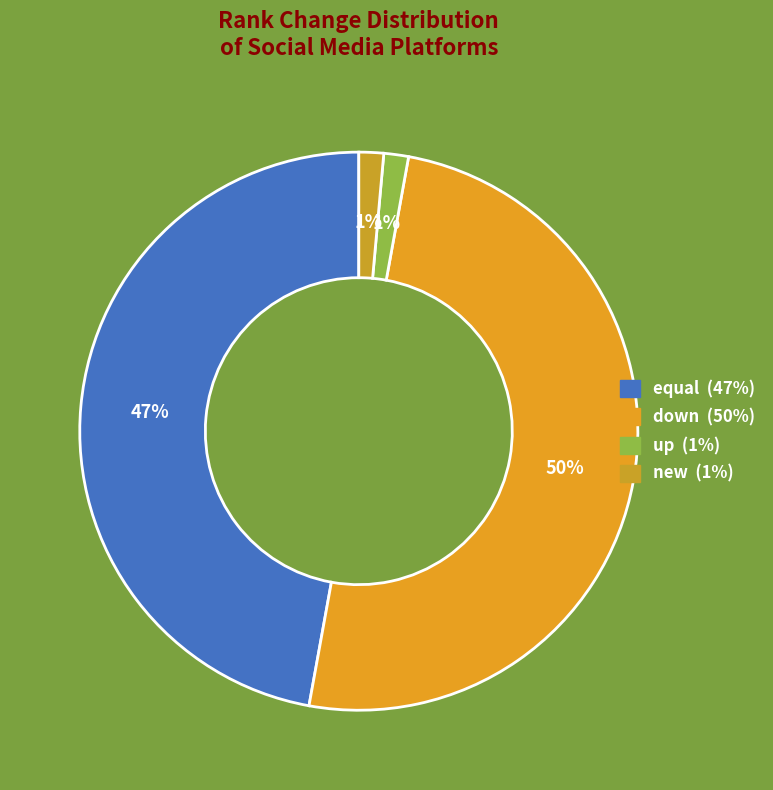

To the nearest percent, what is the combined percentage of equal and new?

49%